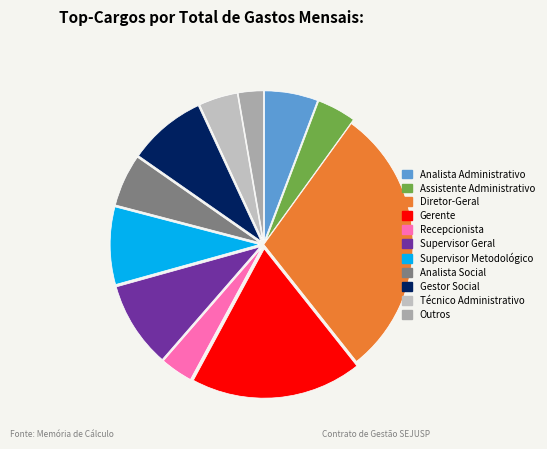

To the nearest percent, what percentage of the pie is Técnico Administrativo?

4%